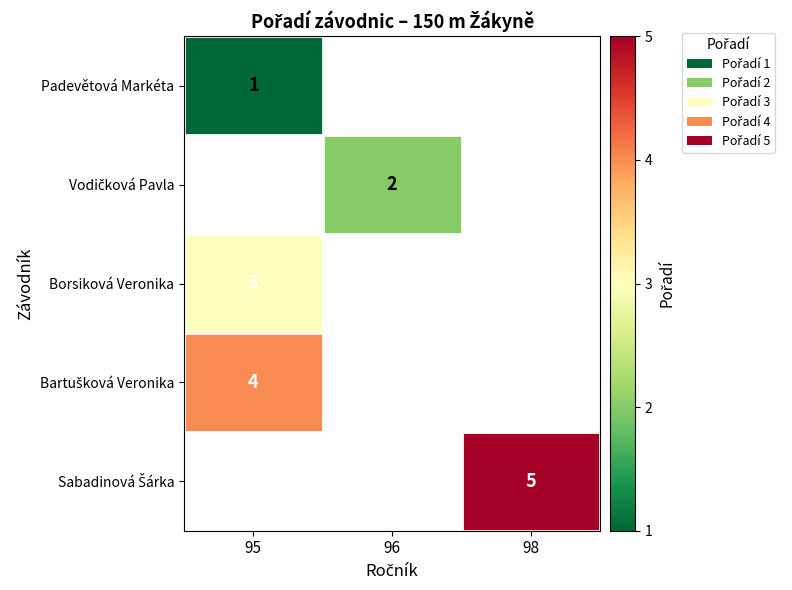

Count the number of data series in this chart.

5